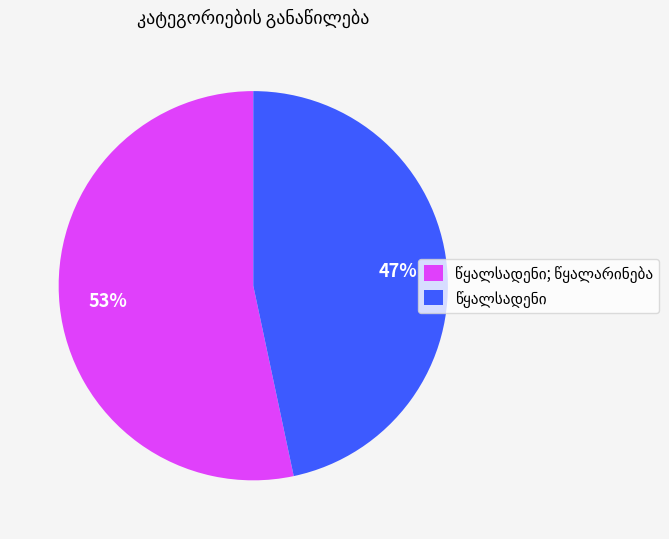

Does any single category account for the majority?

Yes